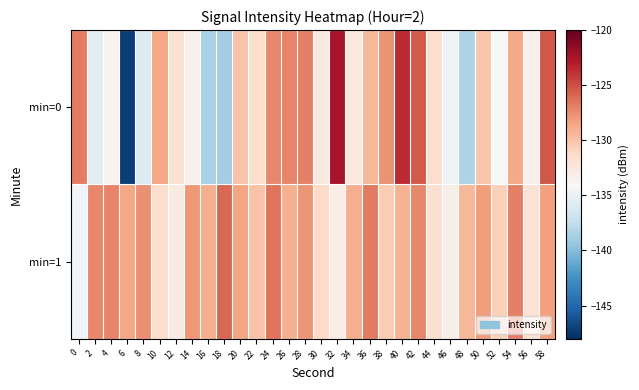

What is the spread (max minus min) of values at 54?

1.8